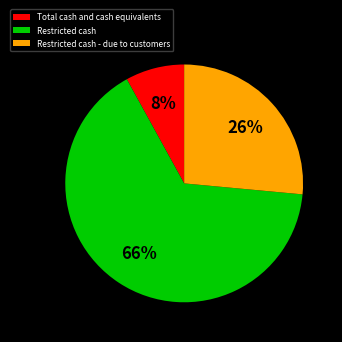

Do Restricted cash - due to customers and Total cash and cash equivalents together represent more than half of the pie?

No